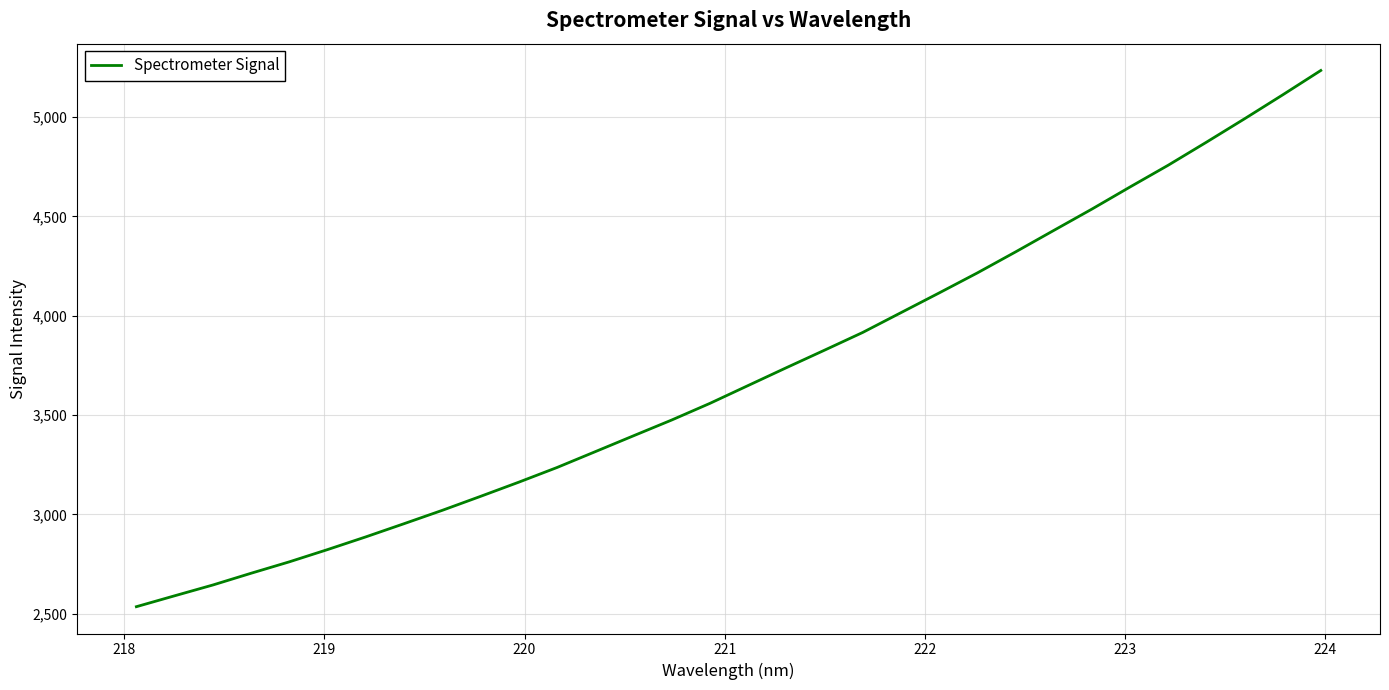

Does the chart have visible grid lines?

Yes